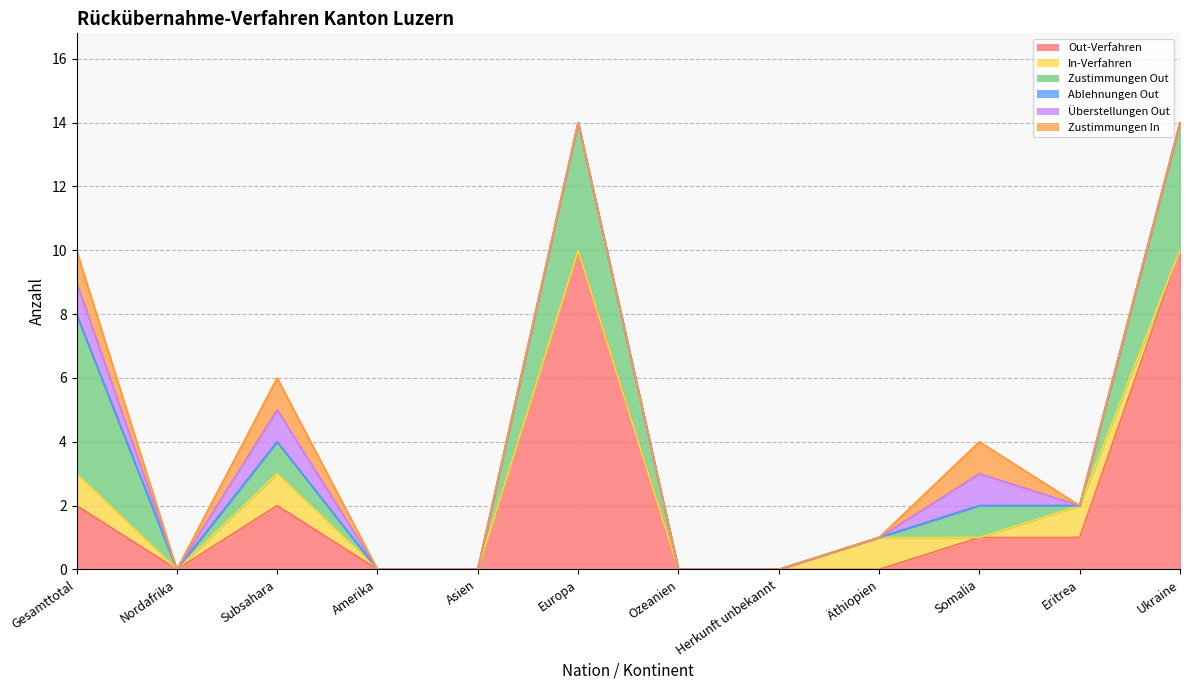

Count the Zustimmungen In values in the range 0 to 1.

12